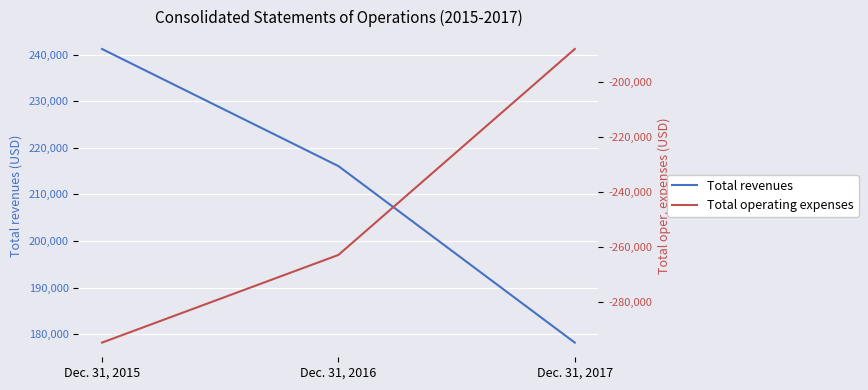

What value does the Total operating expenses series have at Dec. 31, 2017, to the nearest 100?

-188000